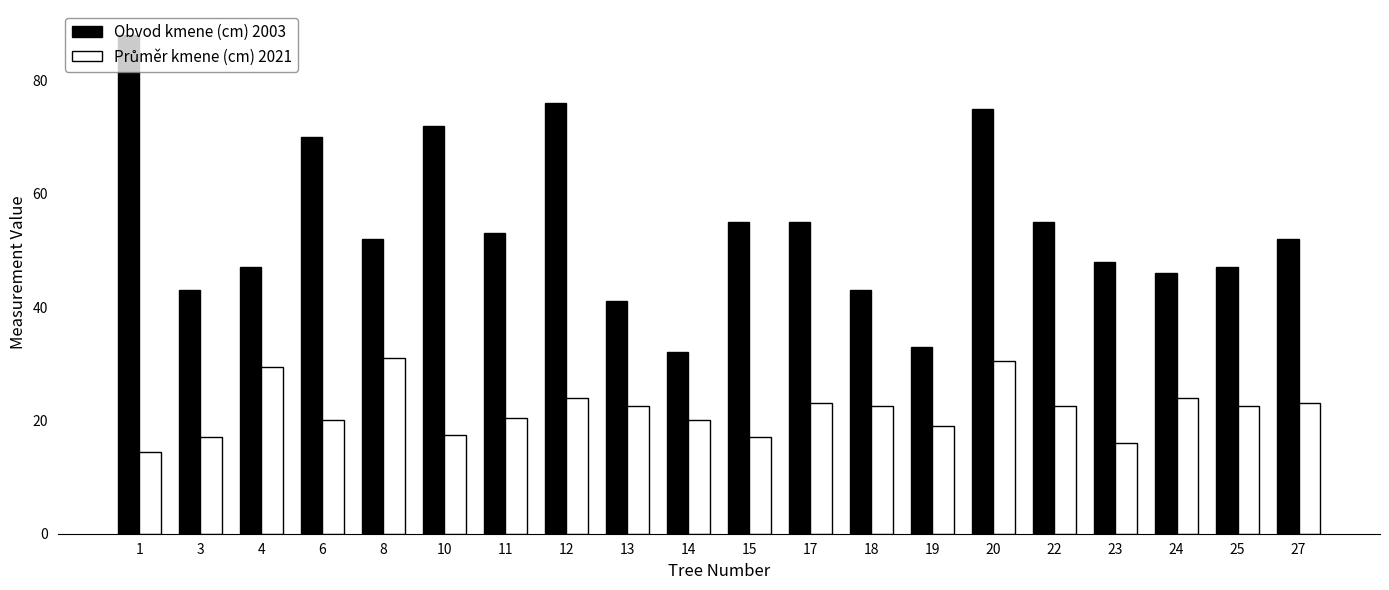

At how many categories does at least one series exceed 68?

5